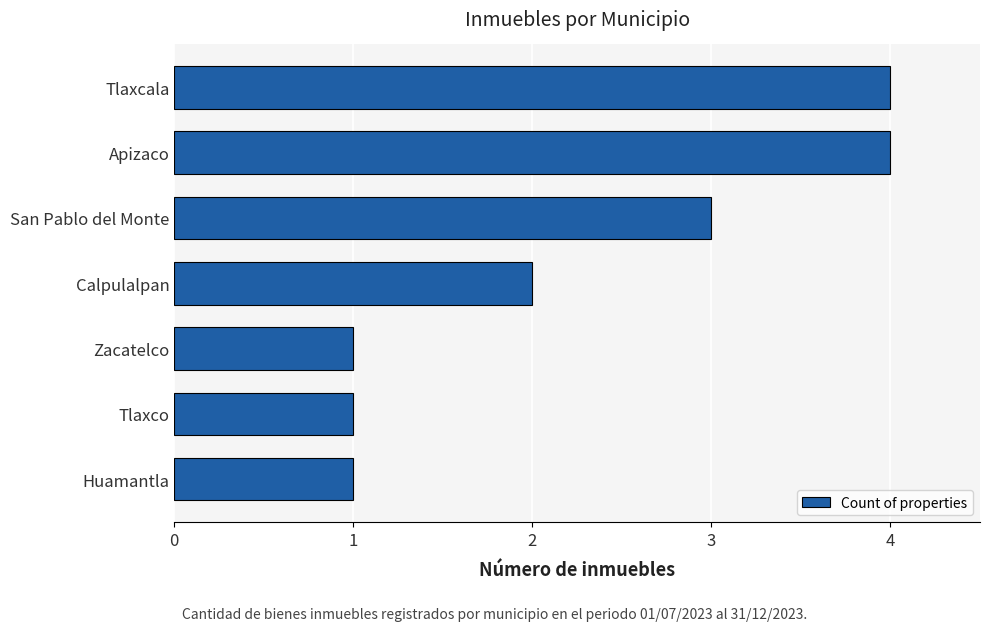

What is the minimum value shown in the chart?

1